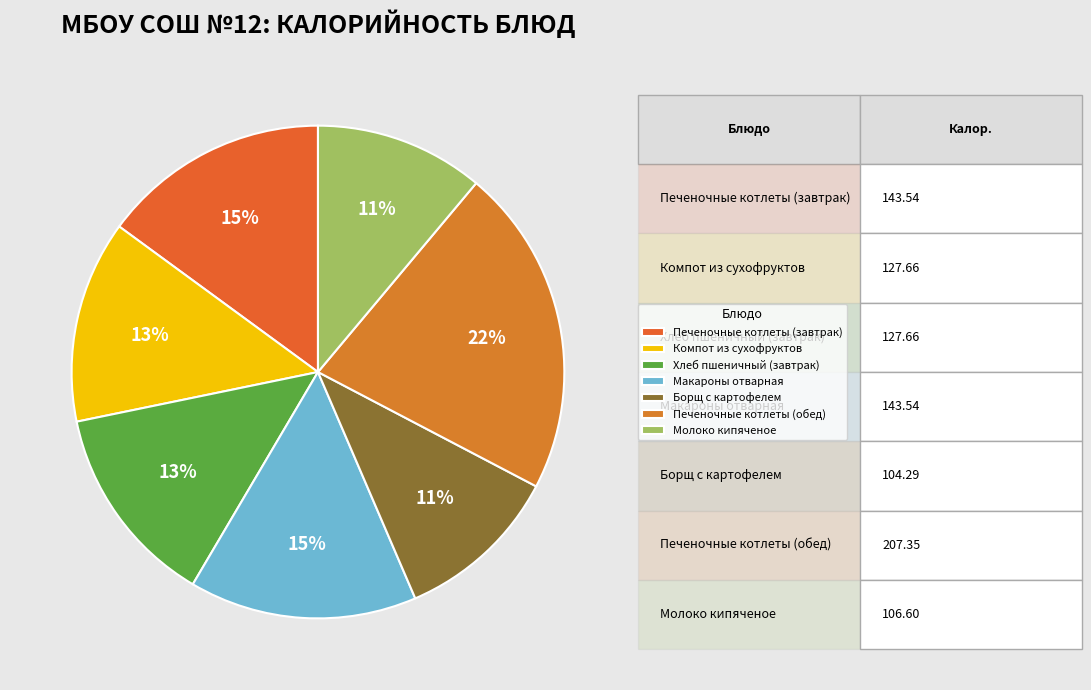

To the nearest percent, what percentage of the pie is Компот из сухофруктов?

13%